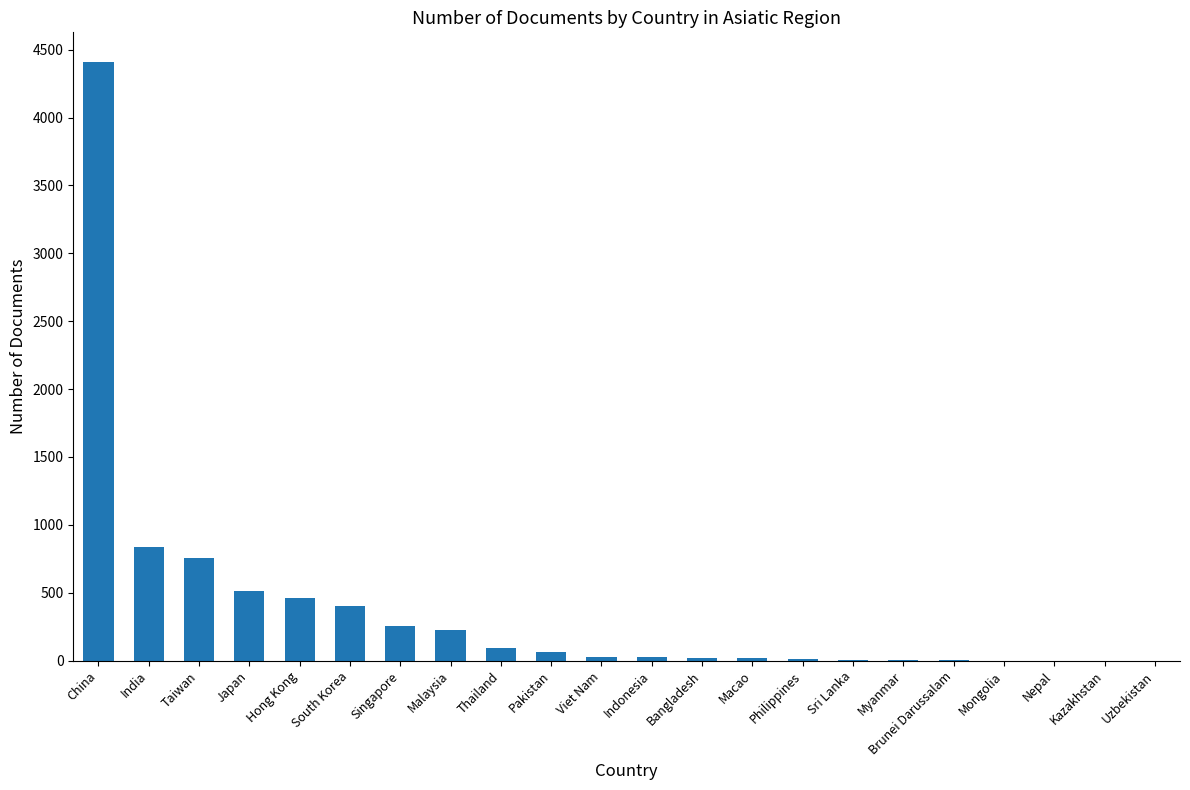

What is the maximum value shown in the chart?

4407